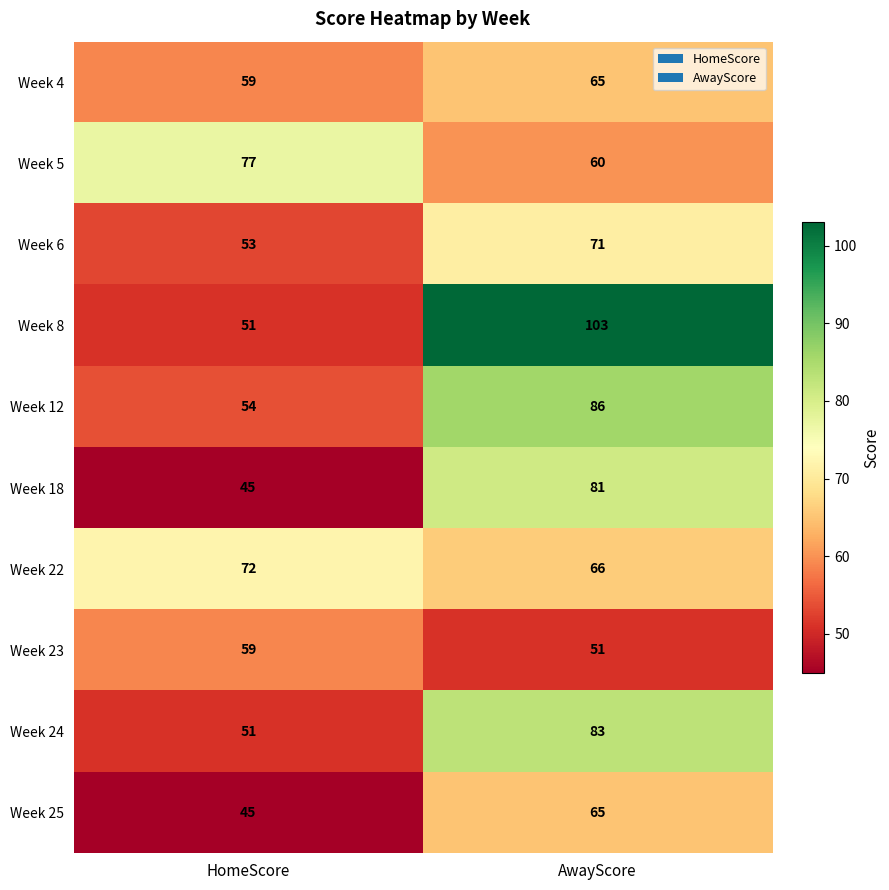

What is the greatest value displayed?

103